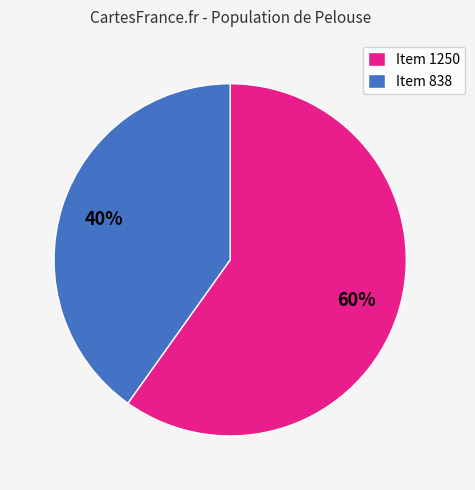

To the nearest percent, what is the difference between the Item 838 and Item 1250 slice percentages?

20%